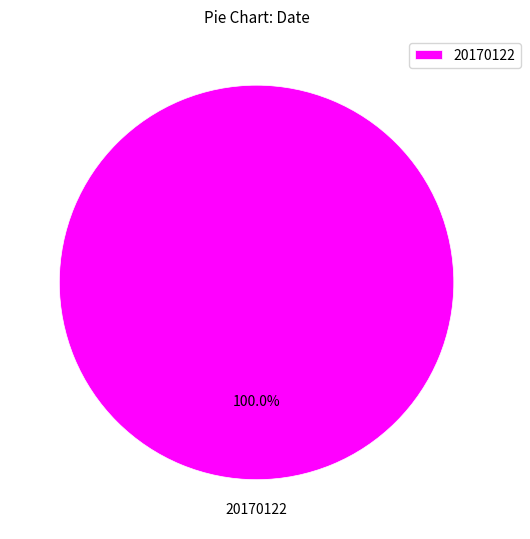

To the nearest percent, what portion does 20170122 represent?

100%